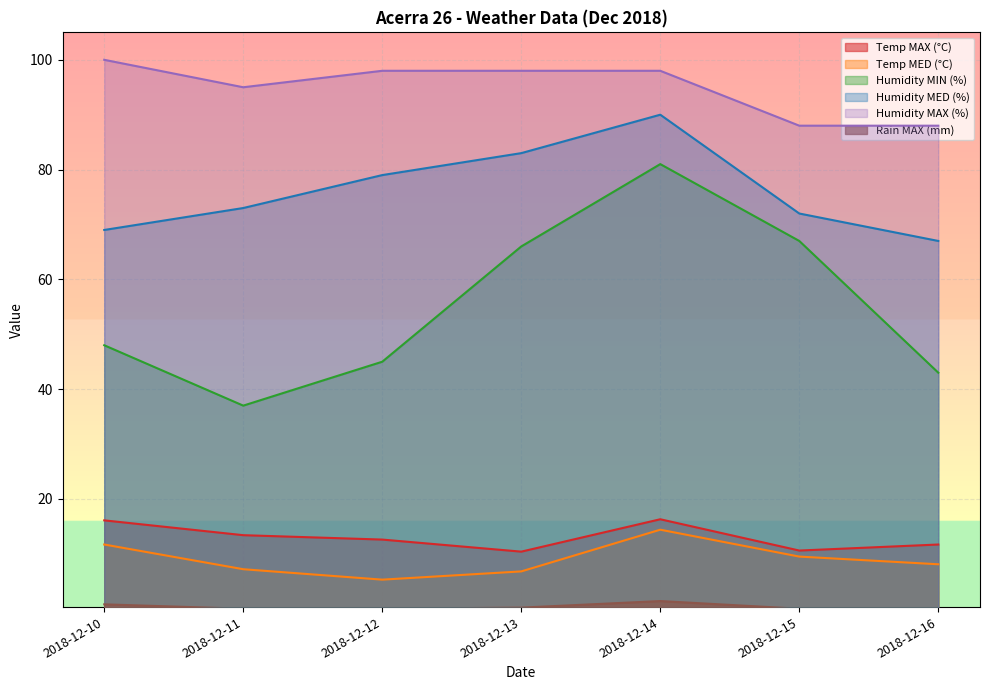

At 2018-12-12, list the series in order from smallest to largest.

Rain MAX (mm), Temp MED (°C), Temp MAX (°C), Humidity MIN (%), Humidity MED (%), Humidity MAX (%)